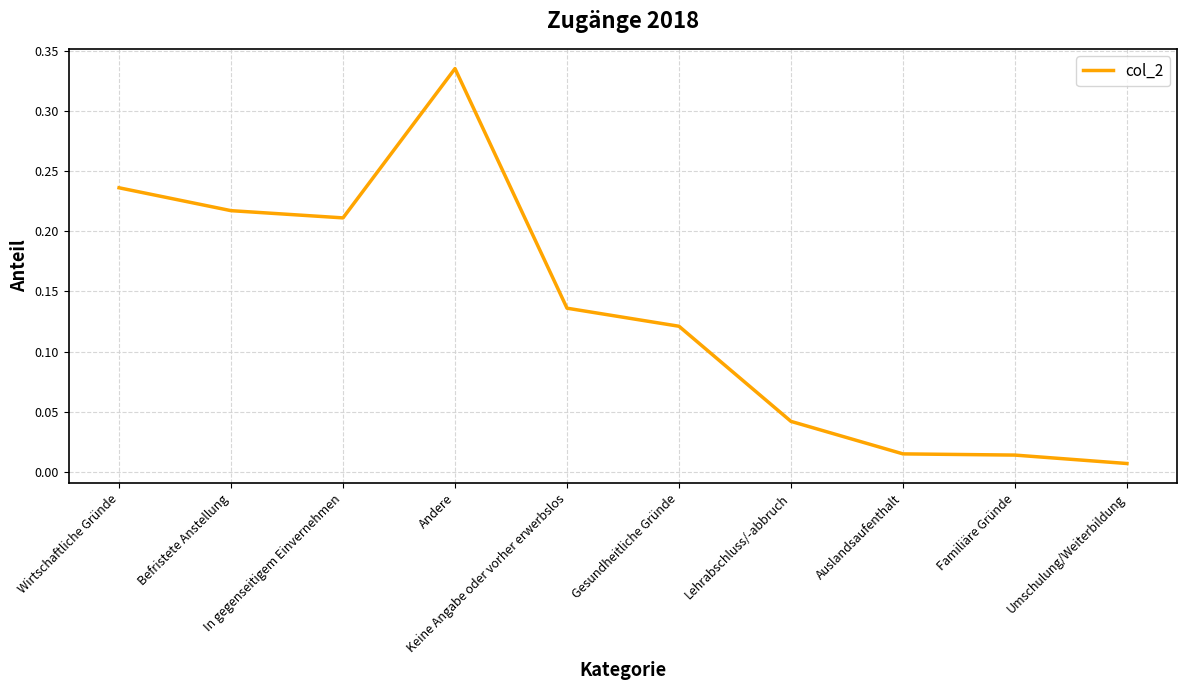

How many lines are shown in the chart?

1